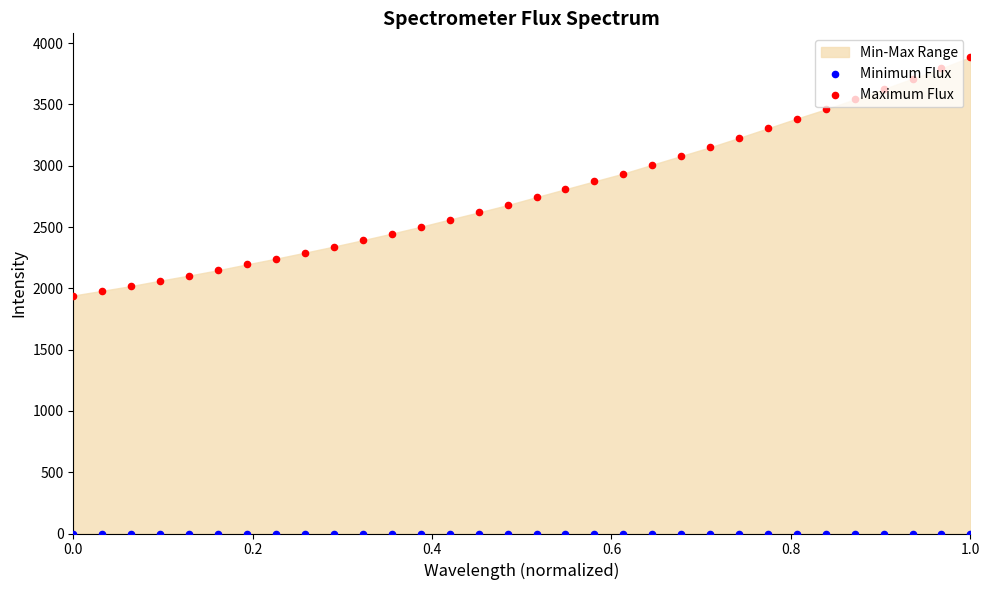

Which series reaches the minimum Y coordinate?

Minimum Flux